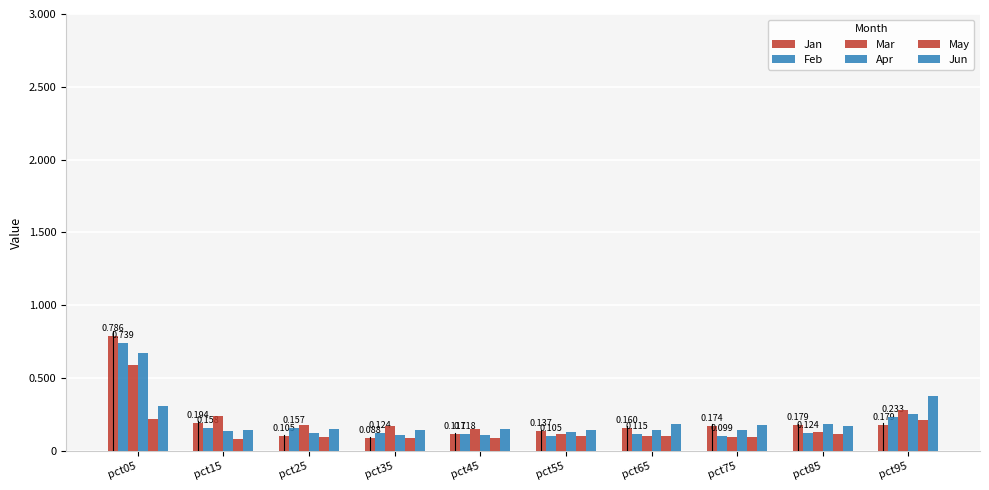

Reading left to right, extract all data points from this chart.

Jan: 0.8	0.2	0.1	0.1	0.1	0.1	0.2	0.2	0.2	0.2
Feb: 0.7	0.2	0.2	0.1	0.1	0.1	0.1	0.1	0.1	0.2
Mar: 0.6	0.2	0.2	0.2	0.2	0.1	0.1	0.1	0.1	0.3
Apr: 0.7	0.1	0.1	0.1	0.1	0.1	0.1	0.1	0.2	0.3
May: 0.2	0.1	0.1	0.1	0.1	0.1	0.1	0.1	0.1	0.2
Jun: 0.3	0.1	0.1	0.1	0.1	0.1	0.2	0.2	0.2	0.4